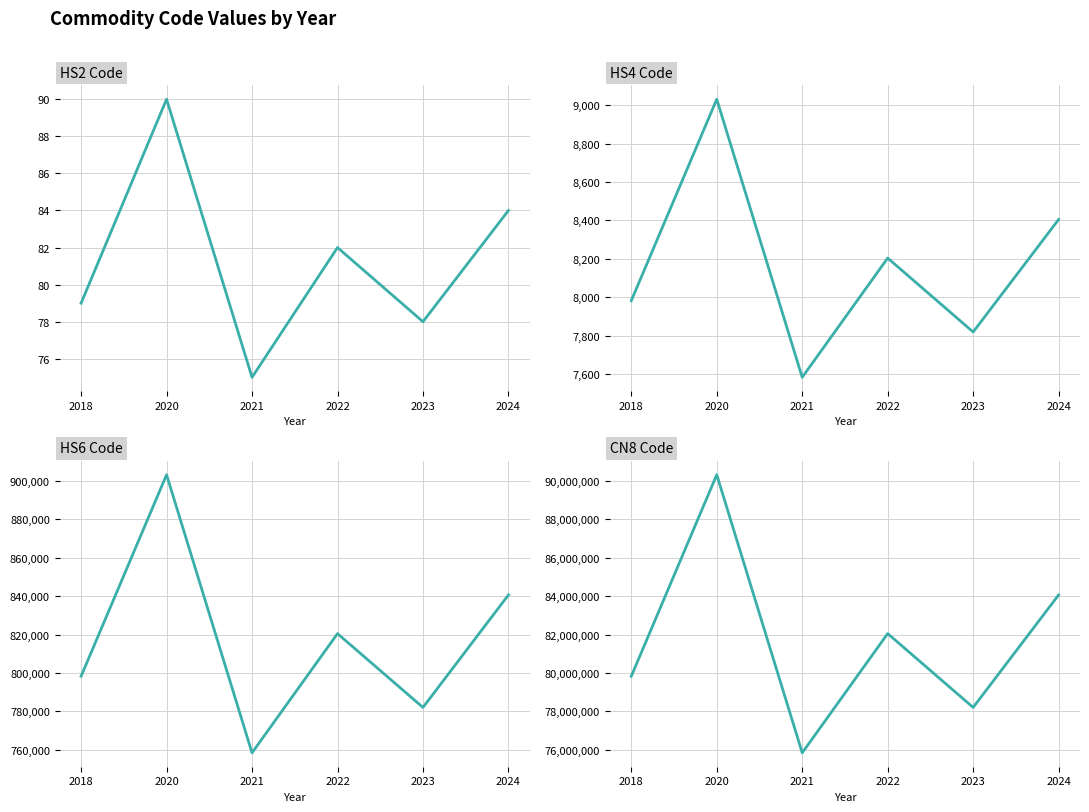

At which category does HS6 Code reach its first local peak?

2020